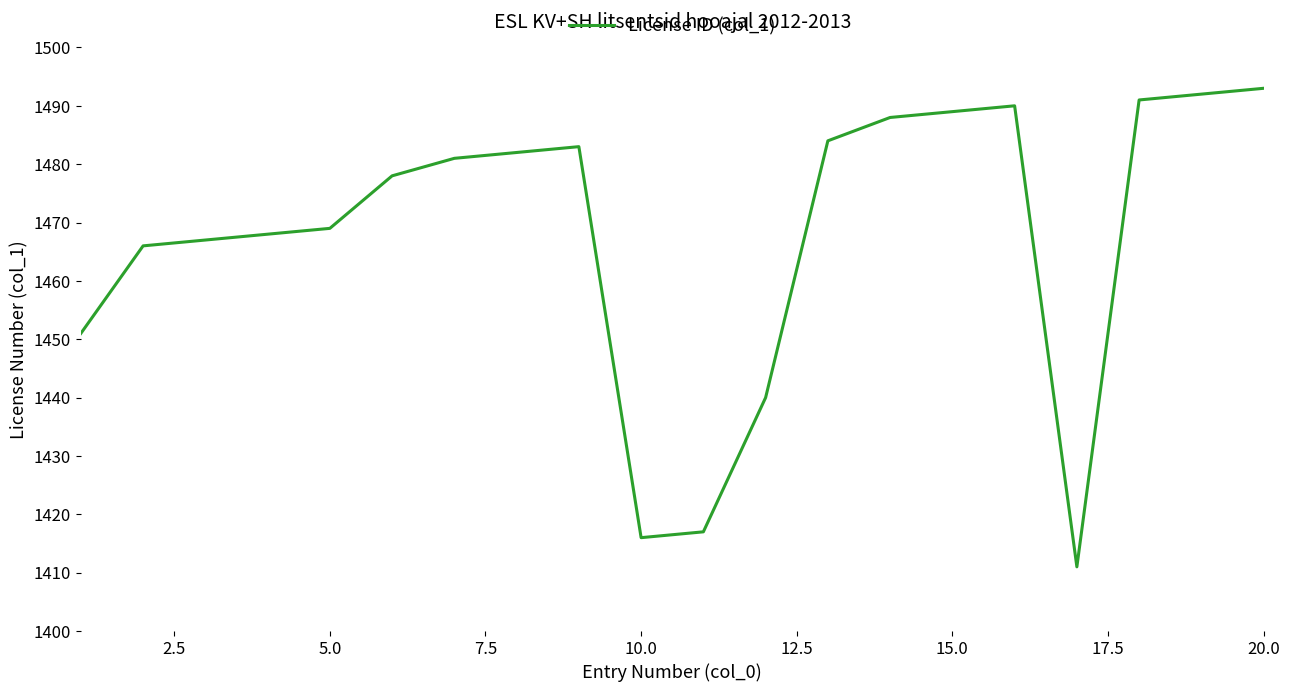

What is the difference between the maximum and minimum values?

82